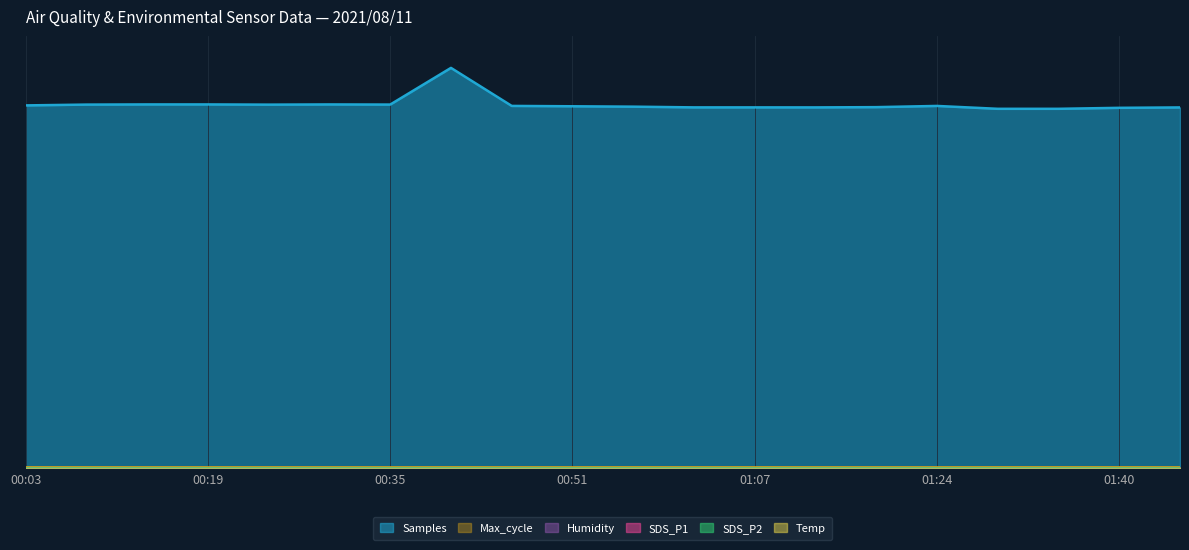

What position from the left is 01:40?

19